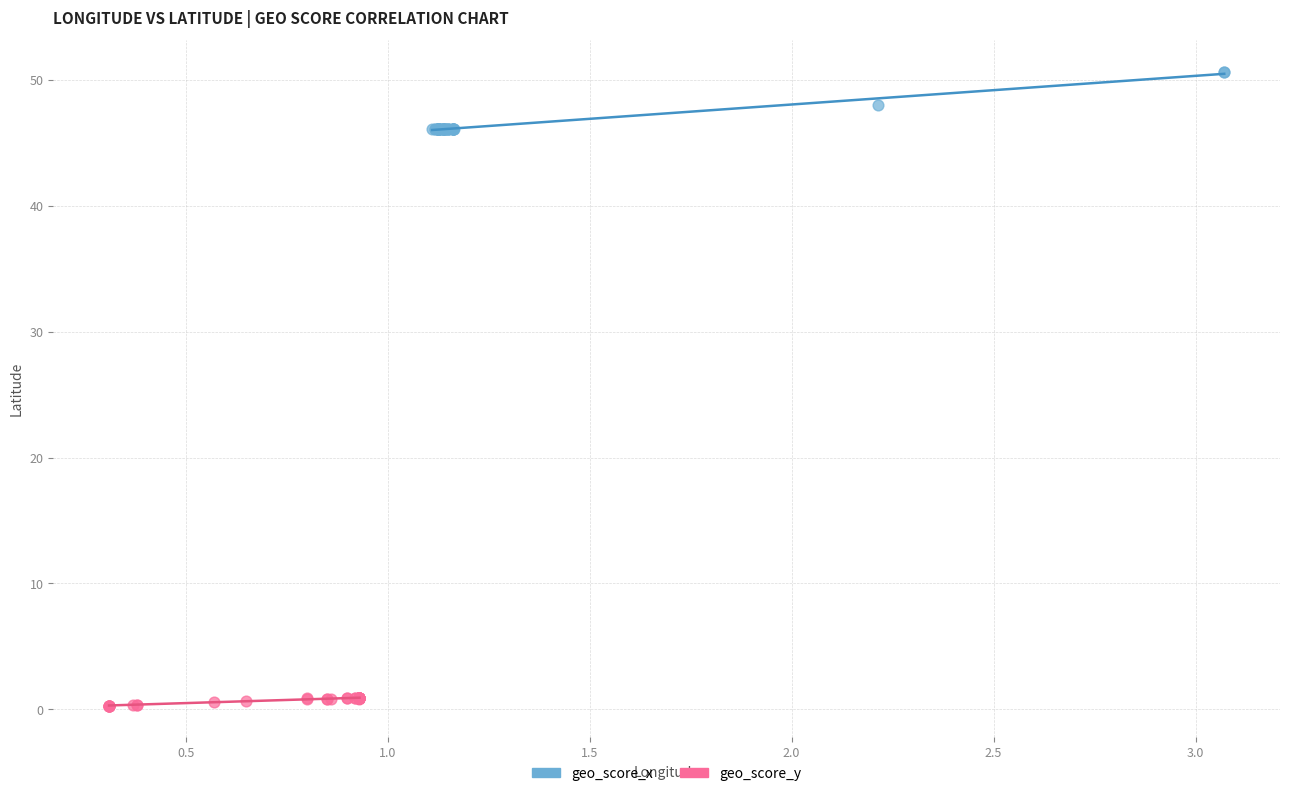

Which series contains the highest Y value?

geo_score_x